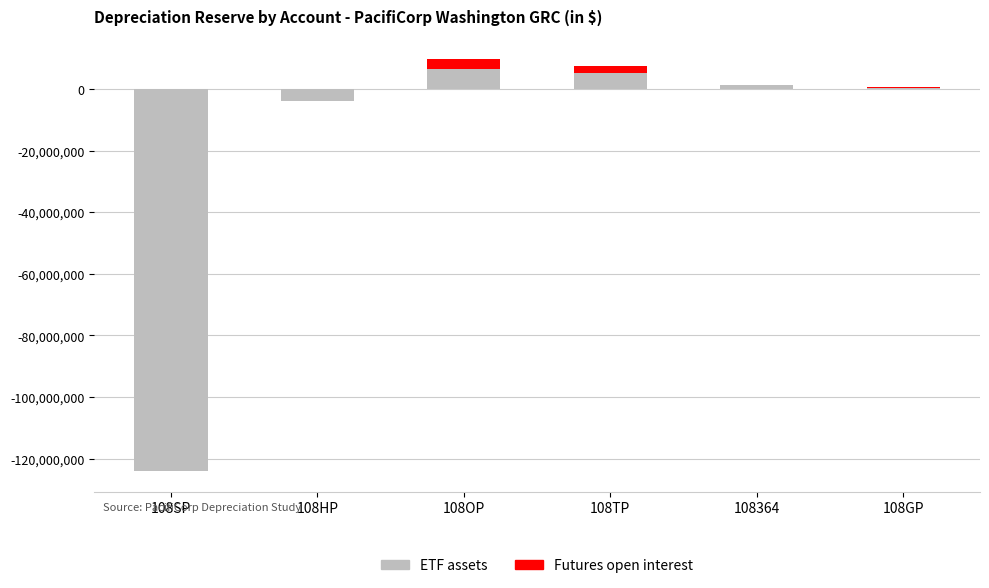

What is the difference between the Futures open interest values at 108HP and 108OP?

3213505.0